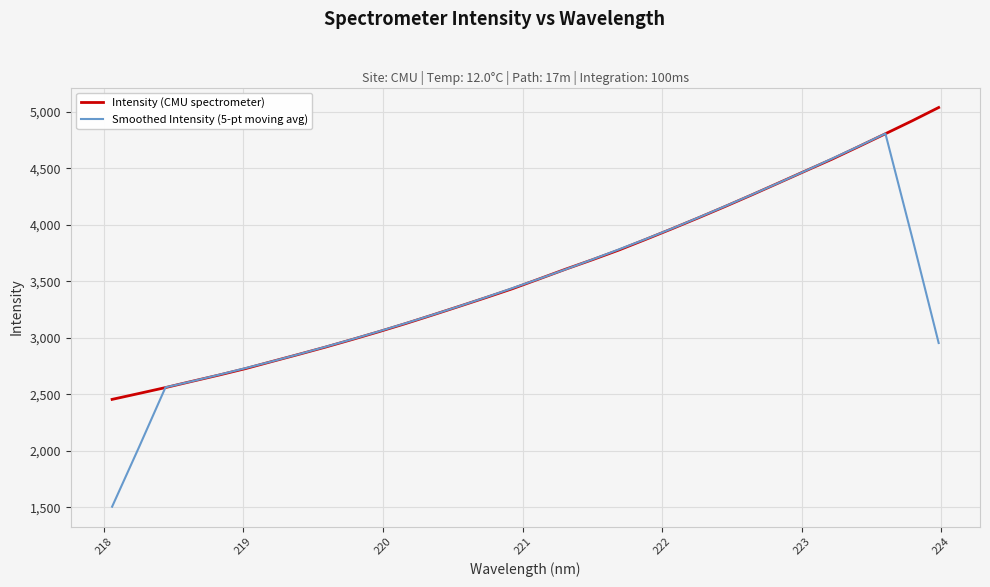

True or false: Smoothed Intensity (5-pt moving avg) has more than 2 points higher than both neighbors.

False